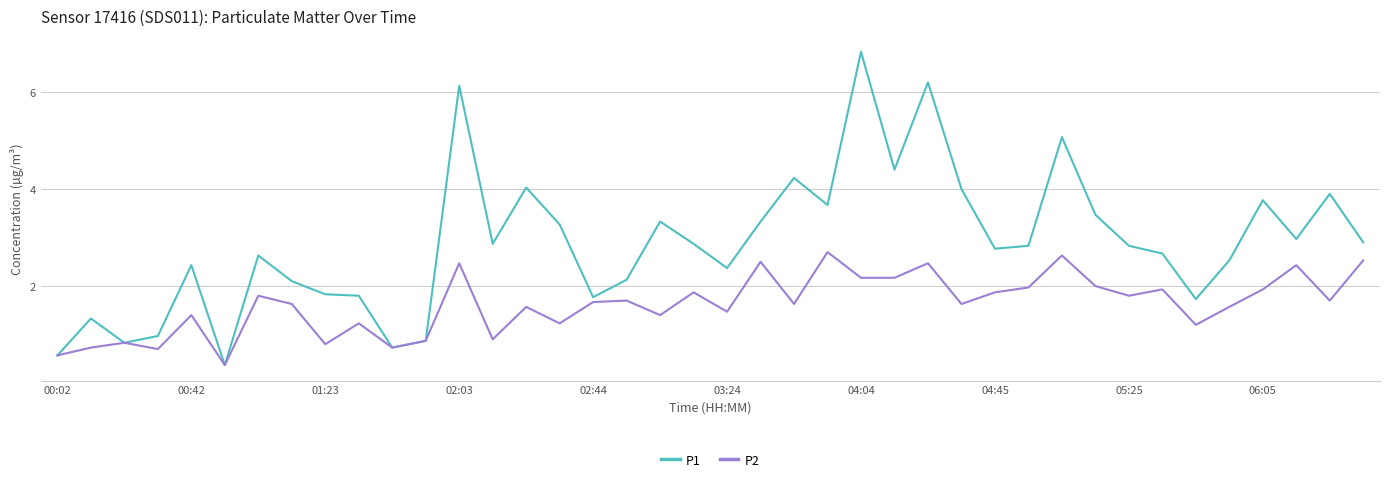

What are all the series names shown in the legend?

P1, P2